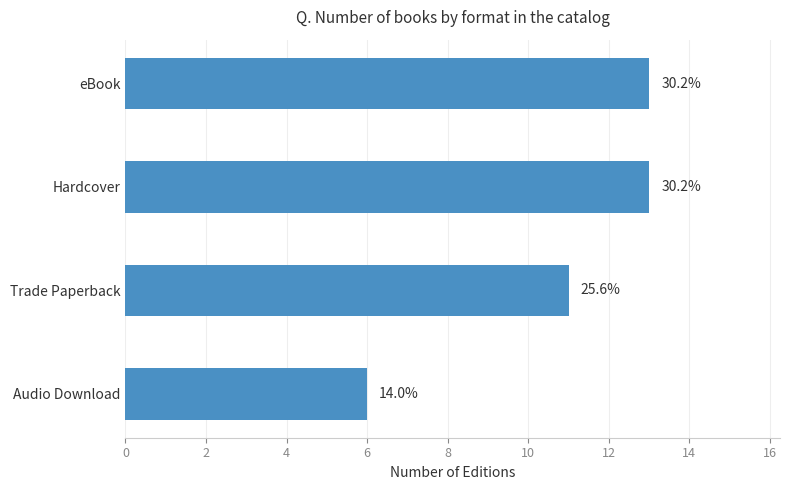

What is the sum of all values?

43